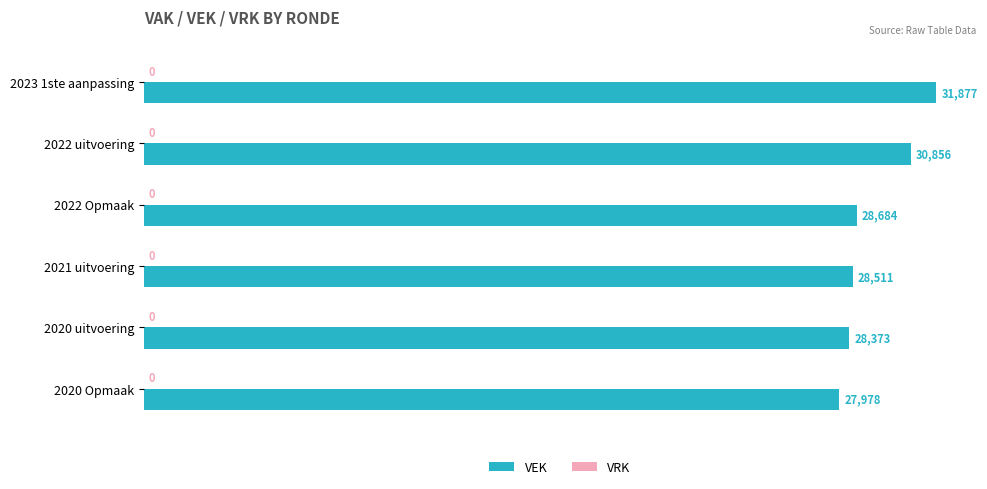

Is it true that the value at 2022 Opmaak is 37493?

False